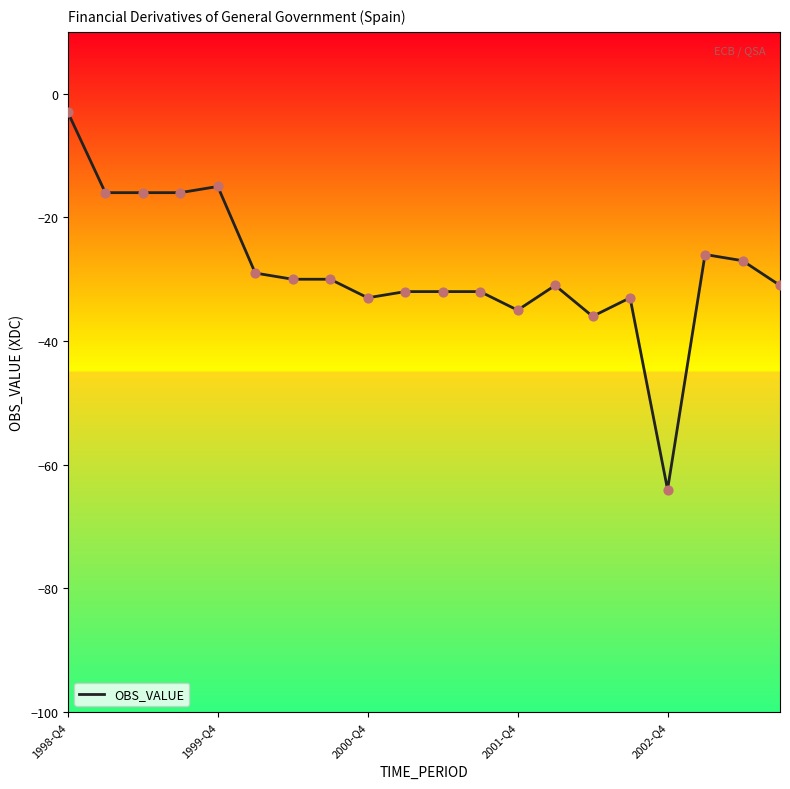

What is the smallest value displayed?

-64